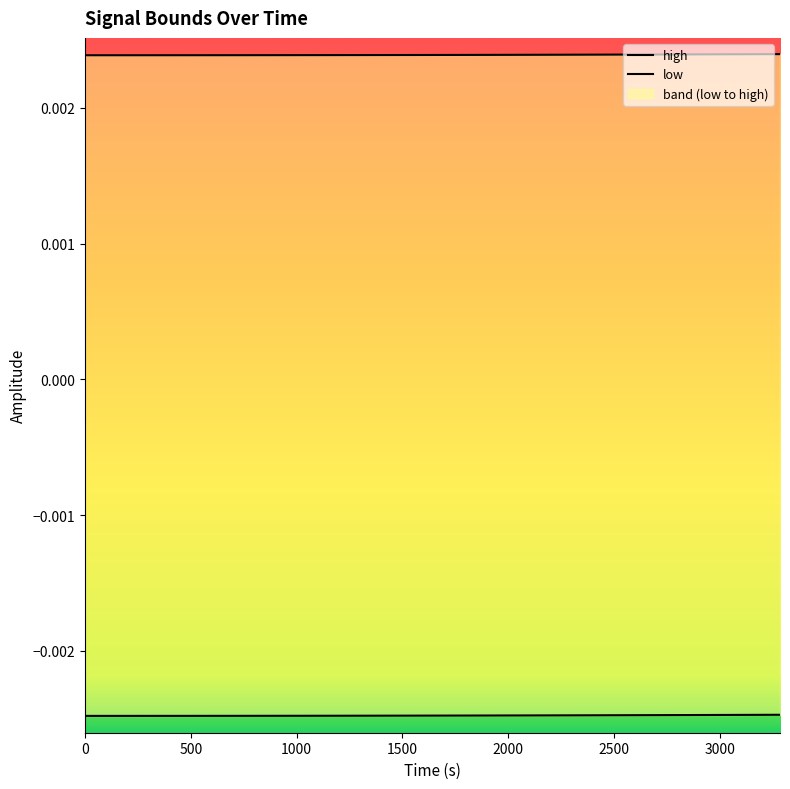

At 345.6, list the series in order from largest to smallest.

high, low